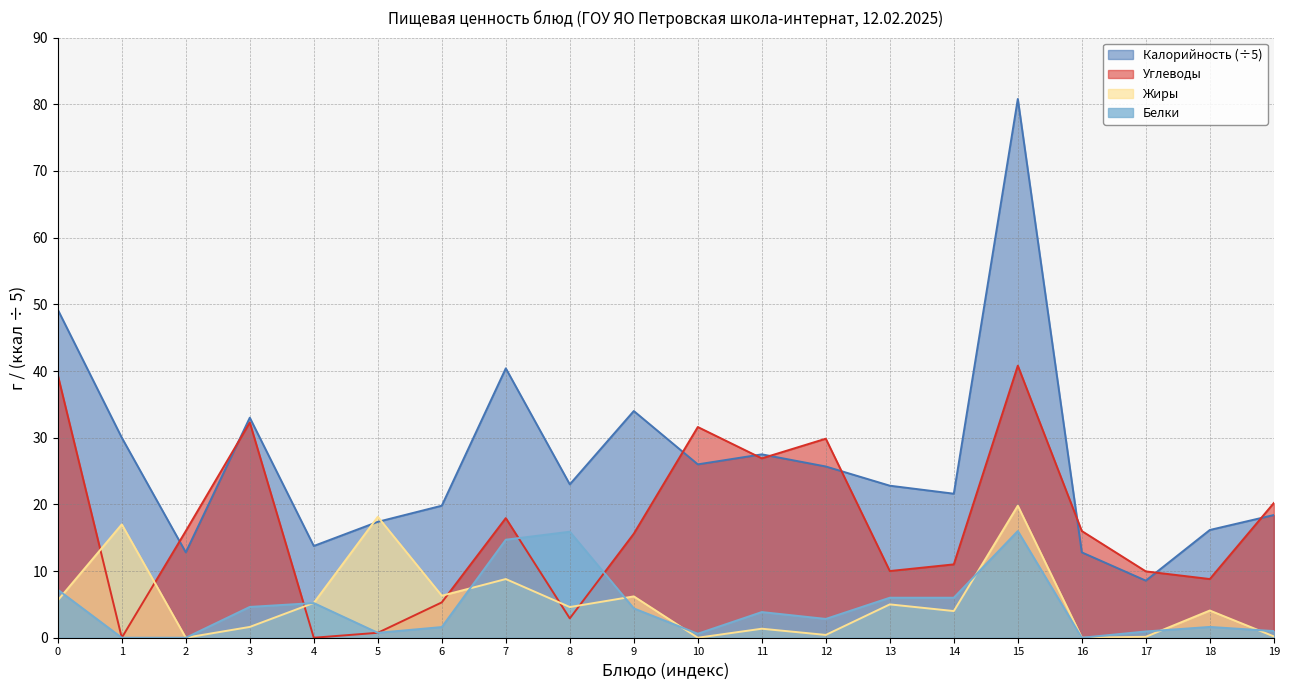

In Белки, how many points are higher than both neighbors (excluding endpoints)?

5